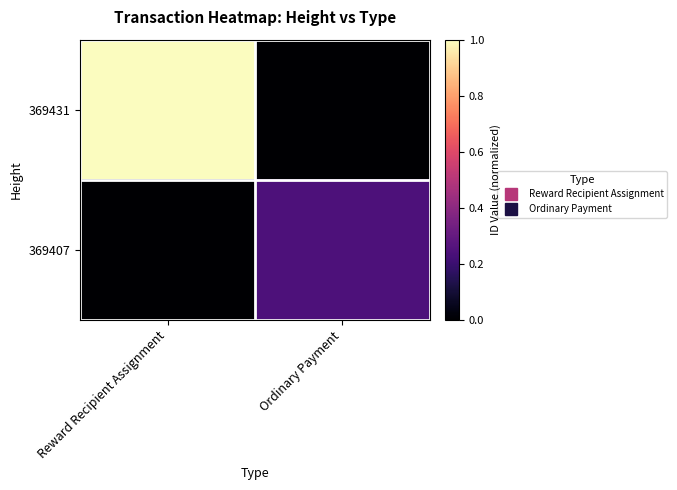

Which label corresponds to the largest value in the chart?

Reward Recipient Assignment